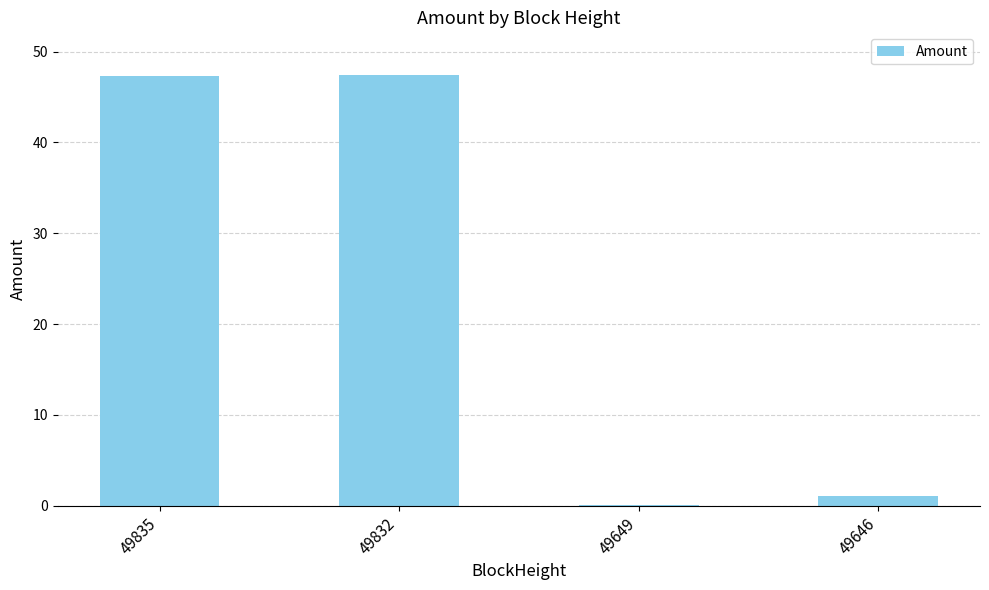

True or false: the data shows 11.1 at 49835.

False